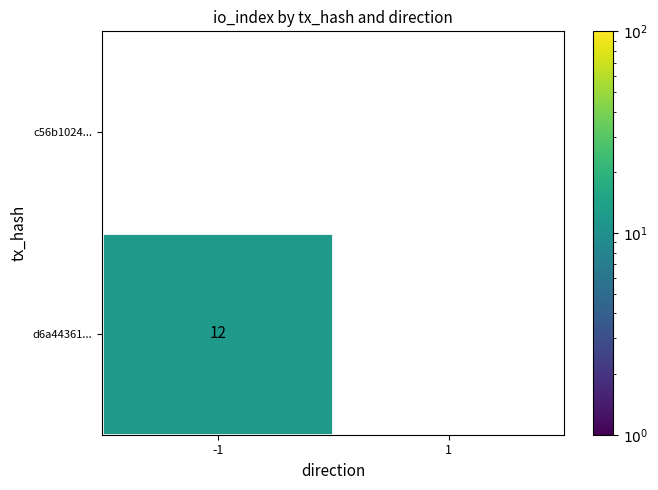

The d6a44361... series shows 21 at -1. True or false?

False